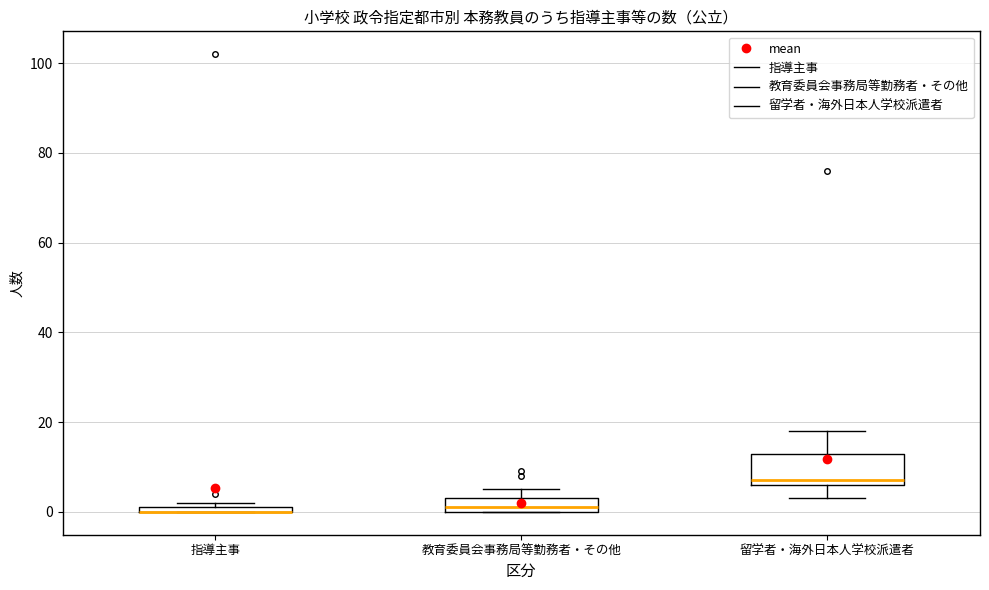

Where is the upper edge of the box for 教育委員会事務局等勤務者・その他 on the y-axis? The values are not printed on the chart, so give them approximately, as read against the axis.

4